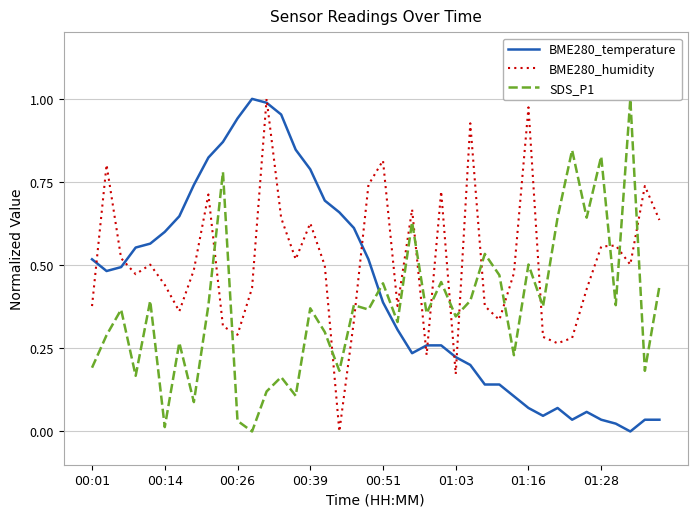

What is the sum of the BME280_temperature values at 17 and 14?

1.5